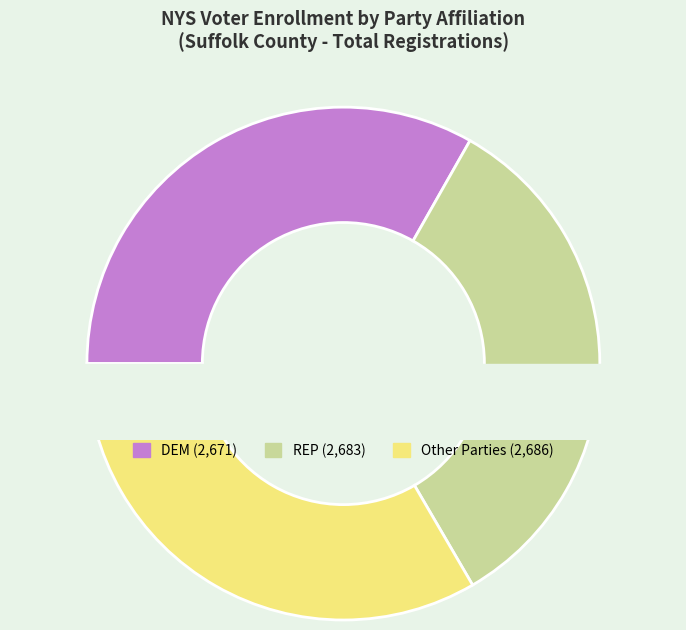

The OTH slice represents 10% of the pie. True or false?

False